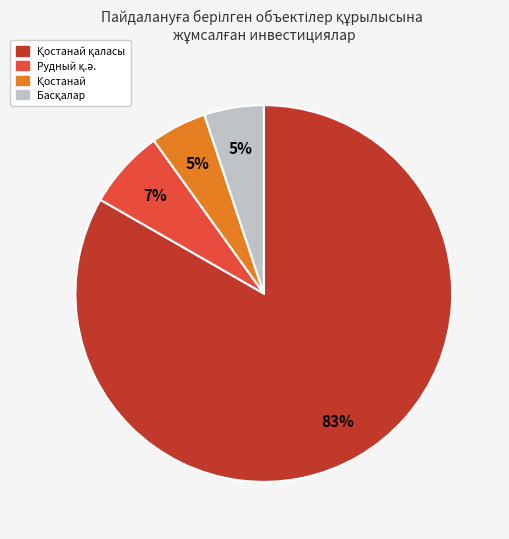

To the nearest percent, what is the average slice percentage?

25%